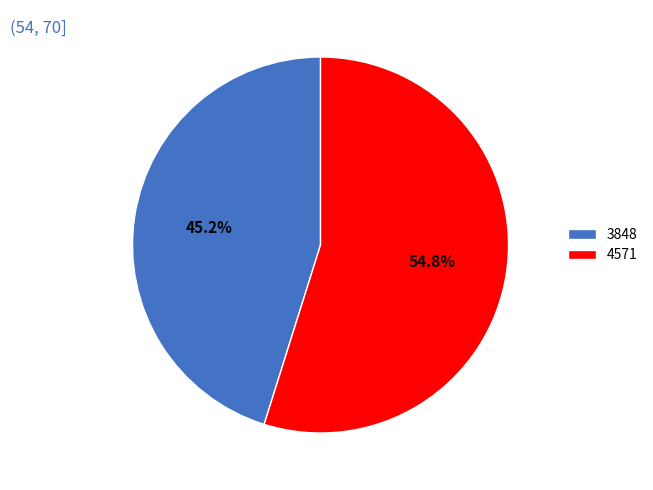

Which slice is the smallest?

3848